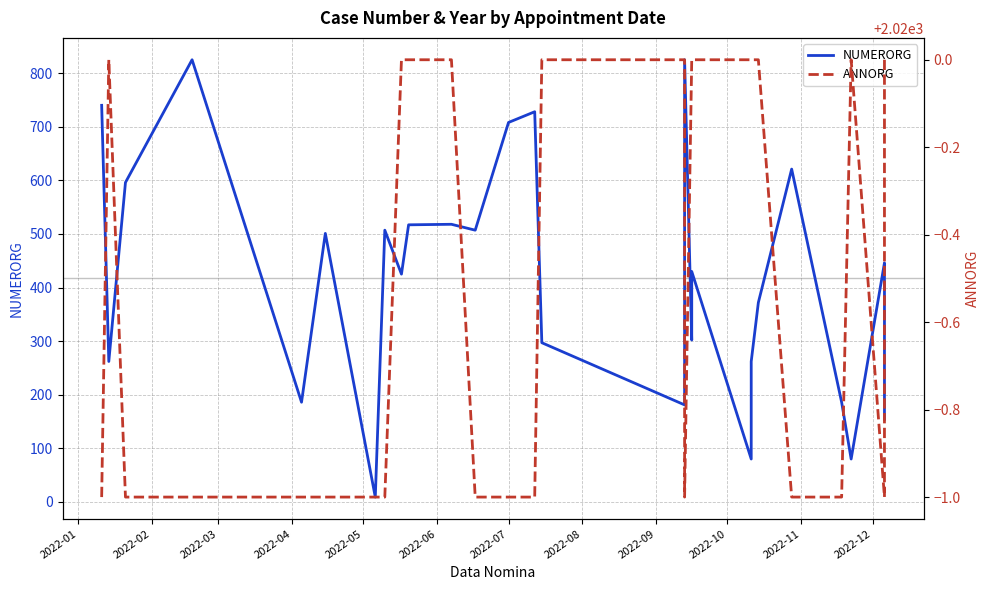

What value does the ANNORG series have at 2022-09?

2020